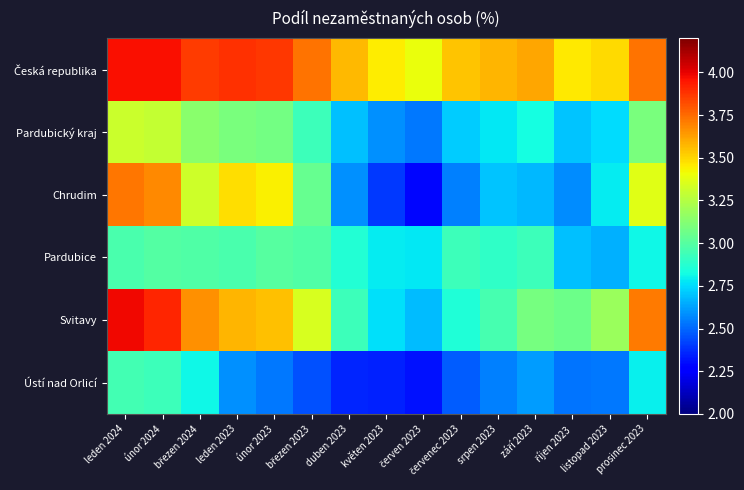

At how many categories does at least one series exceed 2?

15